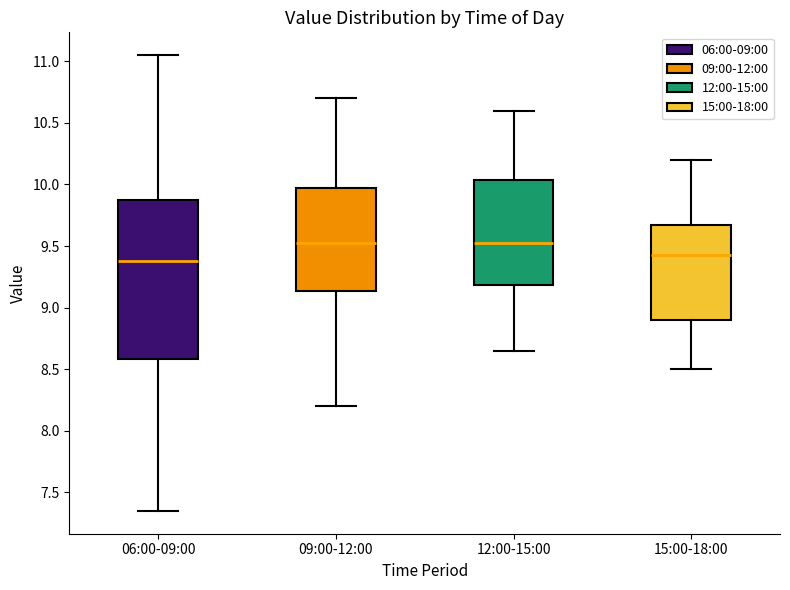

Comparing the boxes themselves (not the whiskers), which one is the tallest?

06:00-09:00